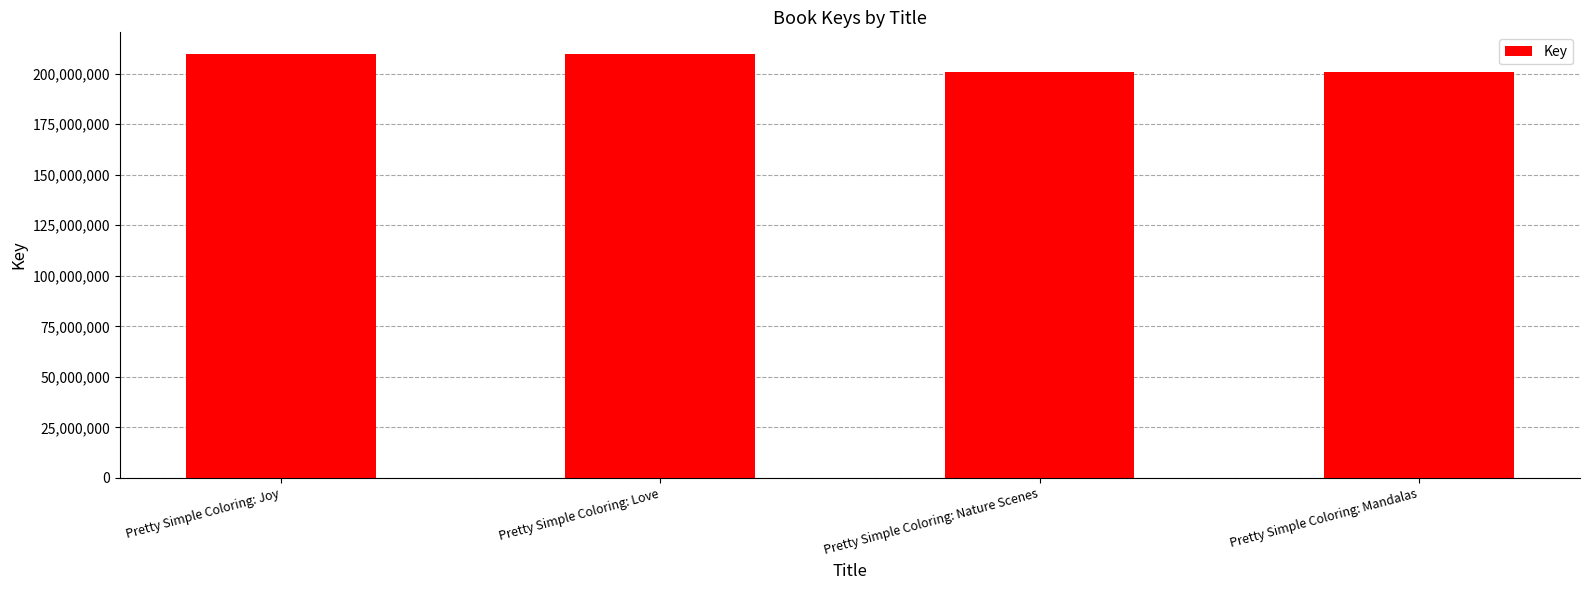

Where is the data nearest to the value 205442185?

Pretty Simple Coloring: Love